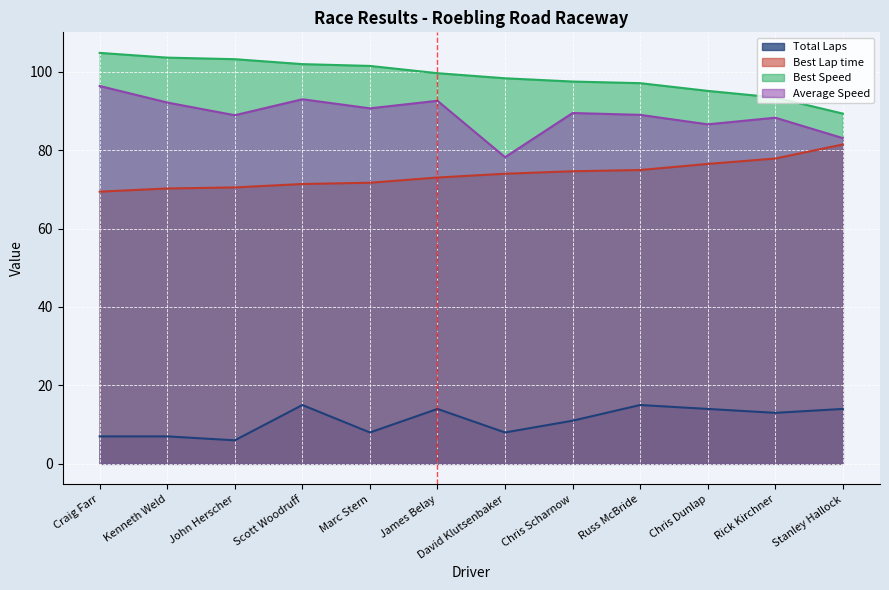

Reading right to left, transcribe all the data shown in this chart.

Total Laps: Stanley Hallock=14.0	Rick Kirchner=13.0	Chris Dunlap=14.0	Russ McBride=15.0	Chris Scharnow=11.0	David Klutsenbaker=8.0	James Belay=14.0	Marc Stern=8.0	Scott Woodruff=15.0	John Herscher=6.0	Kenneth Weld=7.0	Craig Farr=7.0
Best Lap time: Stanley Hallock=81.4	Rick Kirchner=77.8	Chris Dunlap=76.5	Russ McBride=74.9	Chris Scharnow=74.6	David Klutsenbaker=74.0	James Belay=73.0	Marc Stern=71.7	Scott Woodruff=71.3	John Herscher=70.5	Kenneth Weld=70.2	Craig Farr=69.4
Best Speed: Stanley Hallock=89.3	Rick Kirchner=93.4	Chris Dunlap=95.1	Russ McBride=97.1	Chris Scharnow=97.5	David Klutsenbaker=98.3	James Belay=99.6	Marc Stern=101.5	Scott Woodruff=101.9	John Herscher=103.2	Kenneth Weld=103.6	Craig Farr=104.8
Average Speed: Stanley Hallock=83.0	Rick Kirchner=88.3	Chris Dunlap=86.6	Russ McBride=89.0	Chris Scharnow=89.5	David Klutsenbaker=78.2	James Belay=92.6	Marc Stern=90.6	Scott Woodruff=93.0	John Herscher=88.9	Kenneth Weld=92.1	Craig Farr=96.3